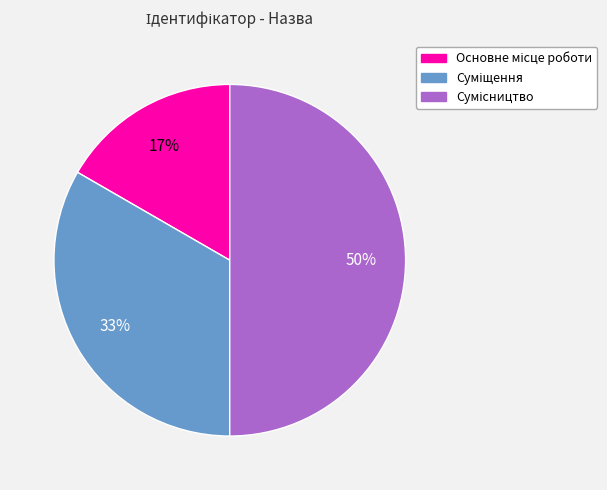

To the nearest percent, what is the average slice percentage?

33%